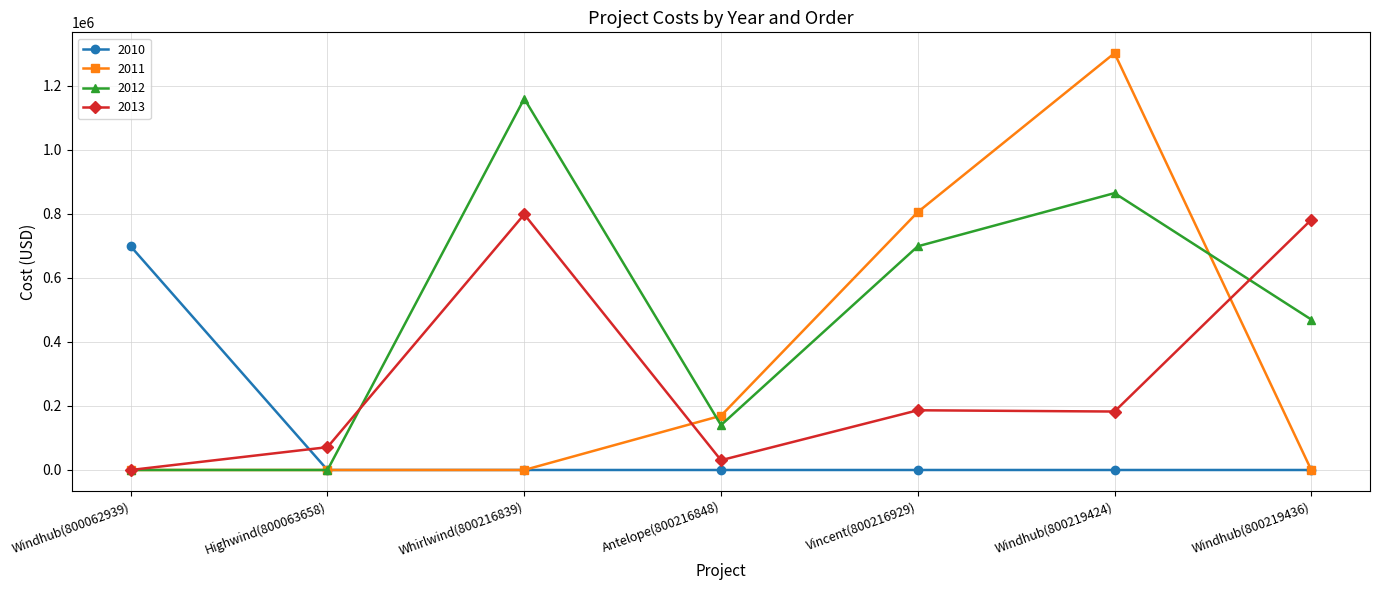

Where is 2013 nearest to the value 399042?

Vincent(800216929)